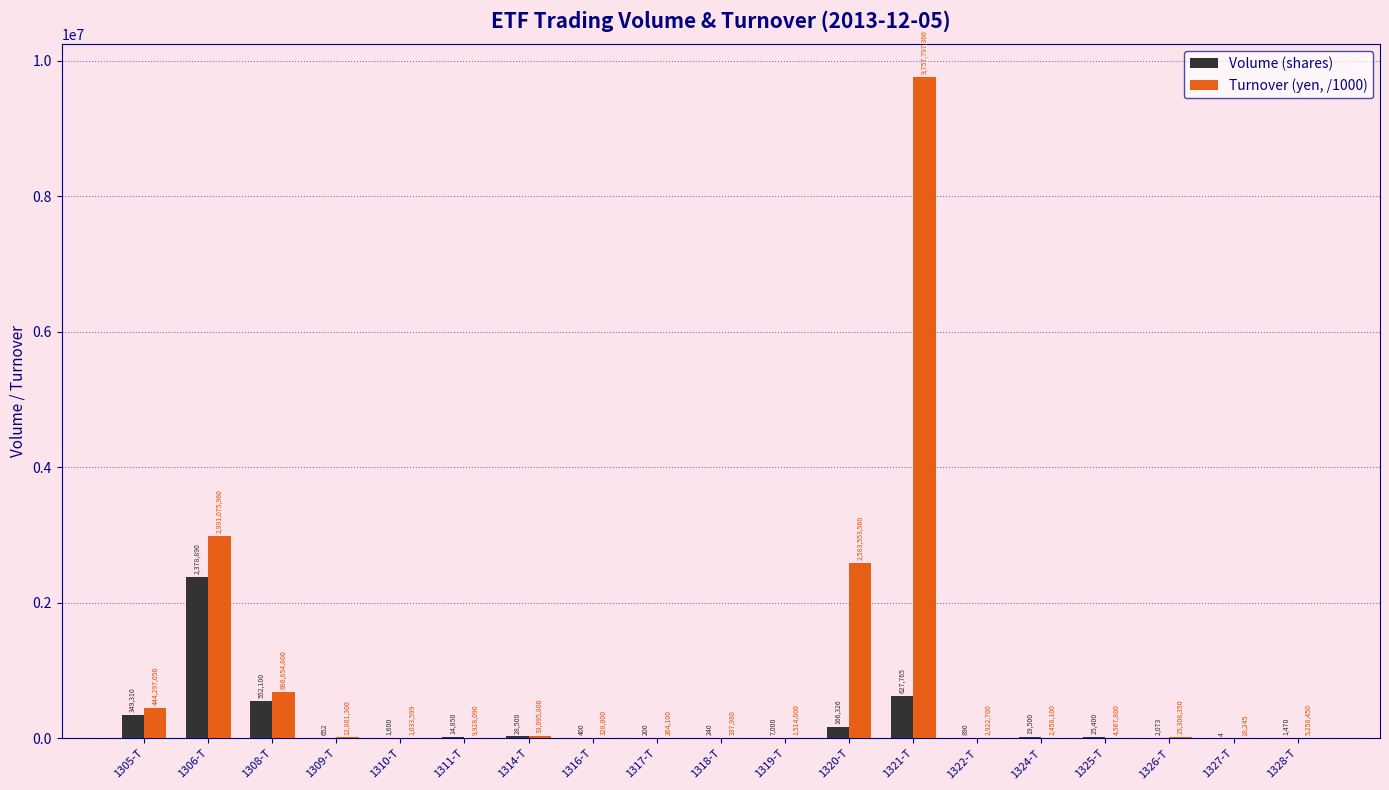

Where is Turnover (yen, /1000) nearest to the value 4878907?

1306-T